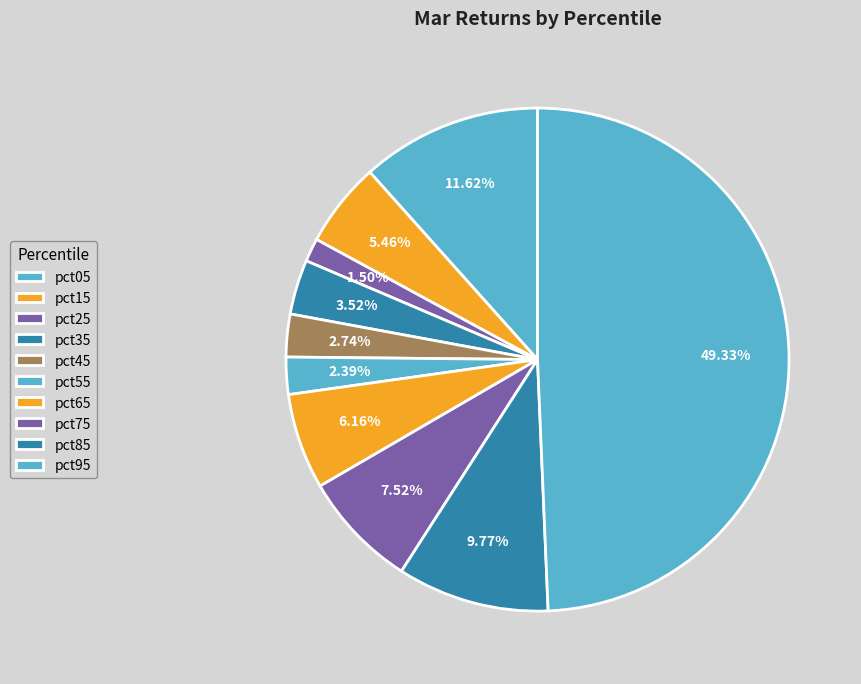

Count the number of slices in the pie.

10